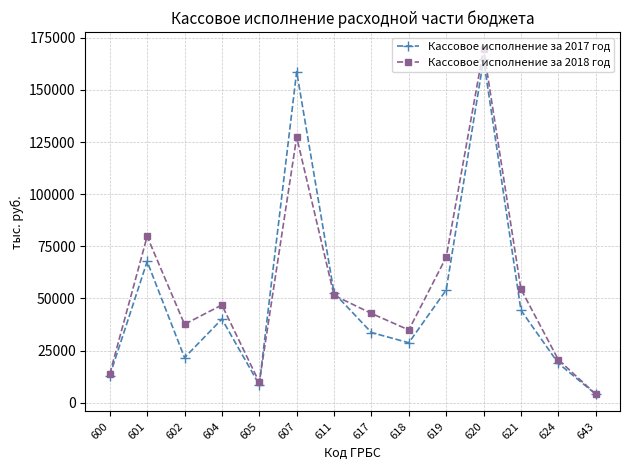

What is the value of the Кассовое исполнение за 2018 год point at the 14th from the left?

4084